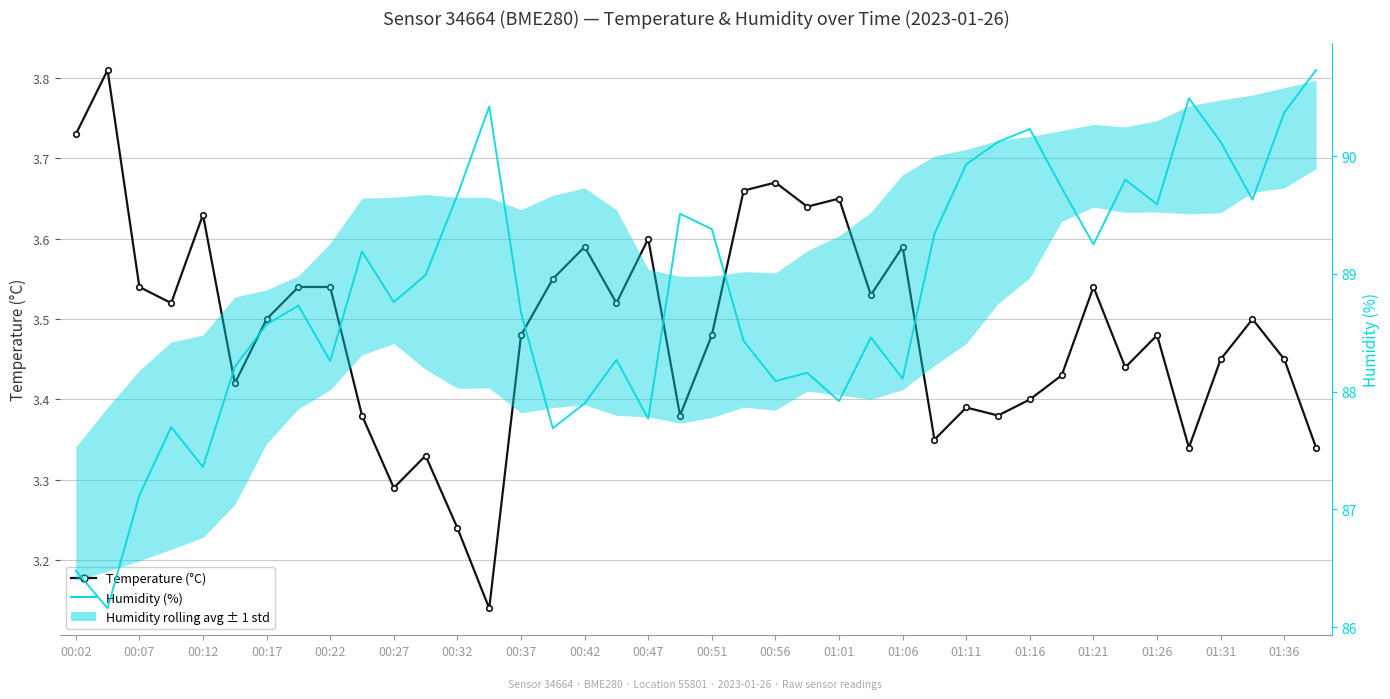

What is the label of the 40th point from the right?

00:02